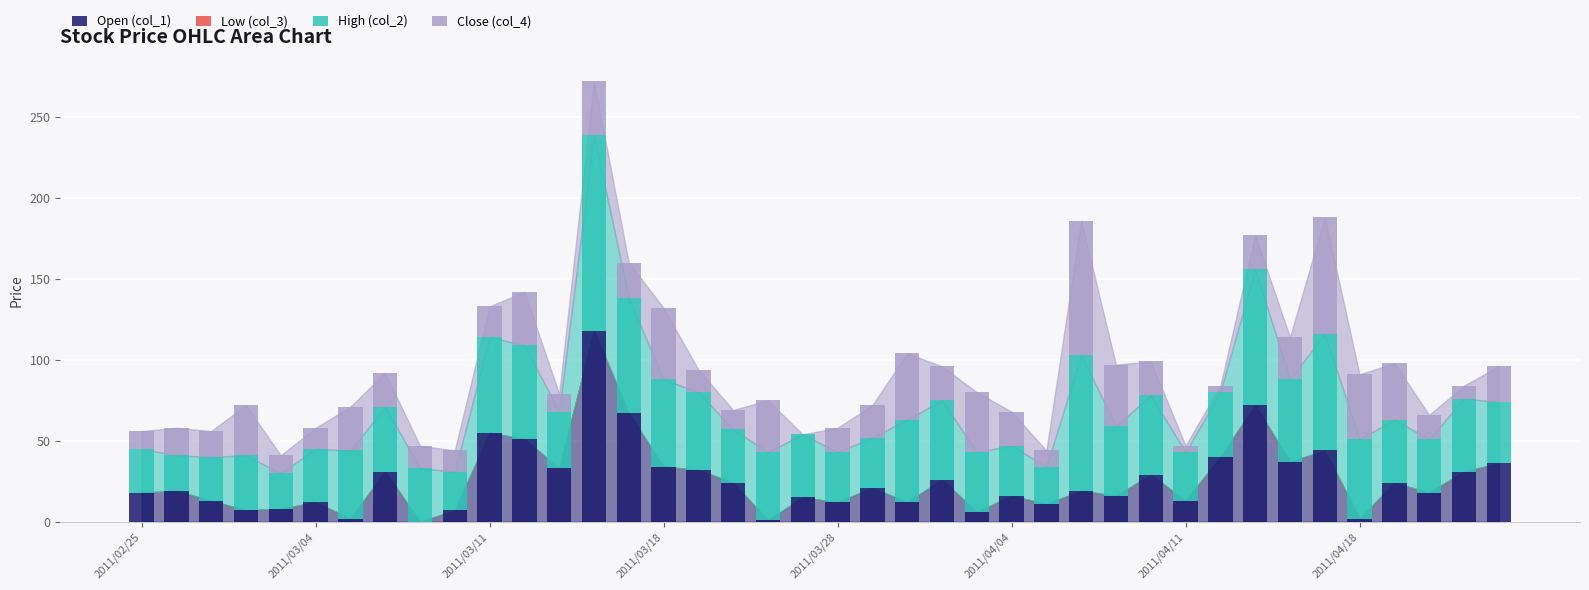

How many categories are shown in the chart?

40